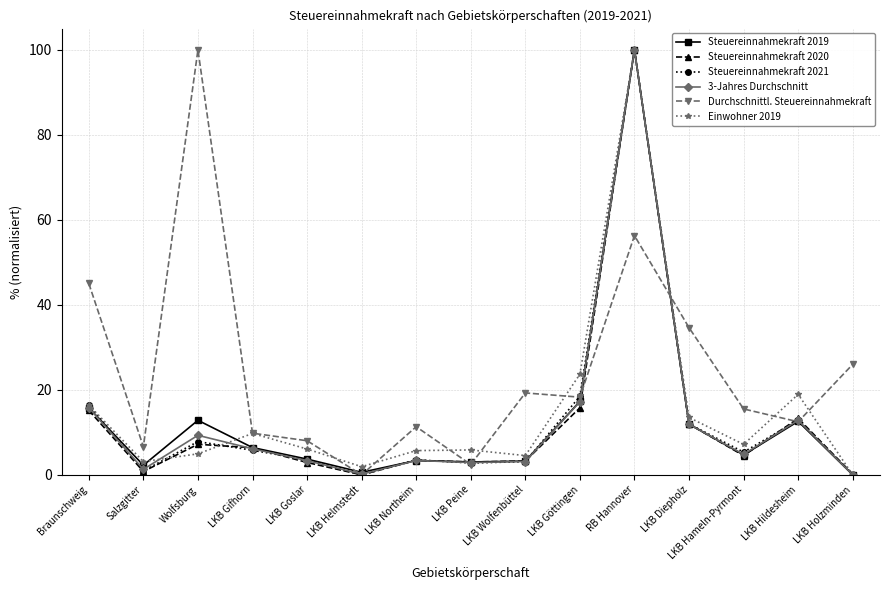

What are all the series names shown in the legend?

Steuereinnahmekraft 2019, Steuereinnahmekraft 2020, Steuereinnahmekraft 2021, 3-Jahres Durchschnitt, Durchschnittl. Steuereinnahmekraft, Einwohner 2019